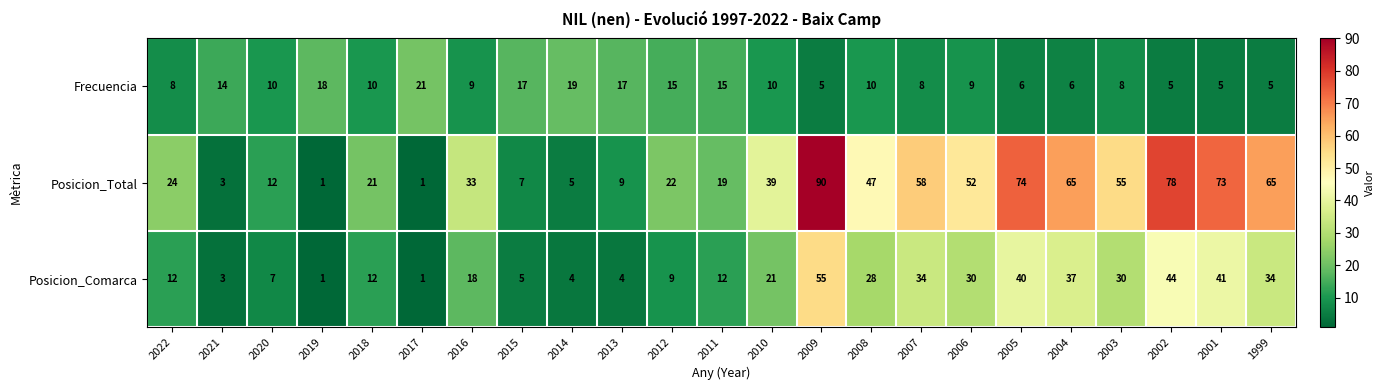

The Posicion_Total series shows 7 at 2015. True or false?

True